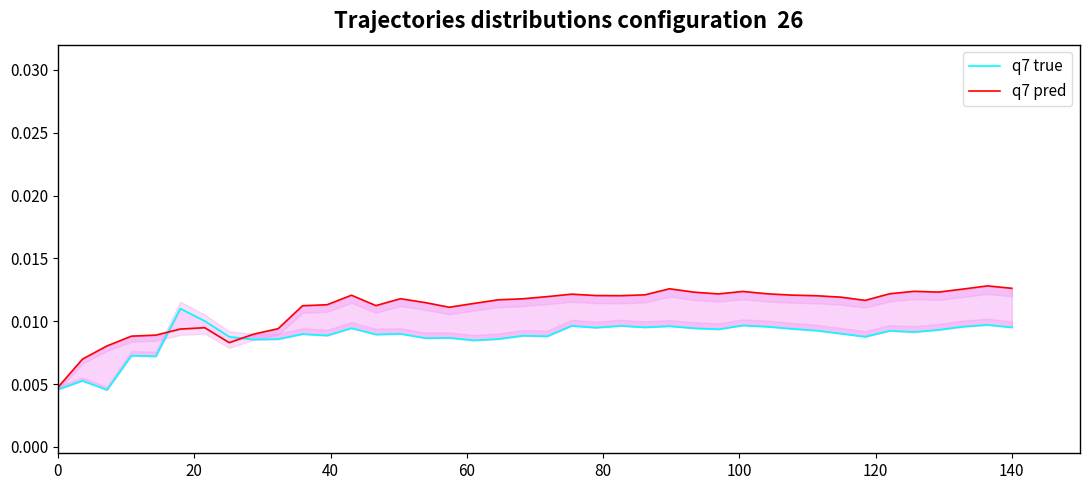

Which series has the widest spread of values?

q7 pred